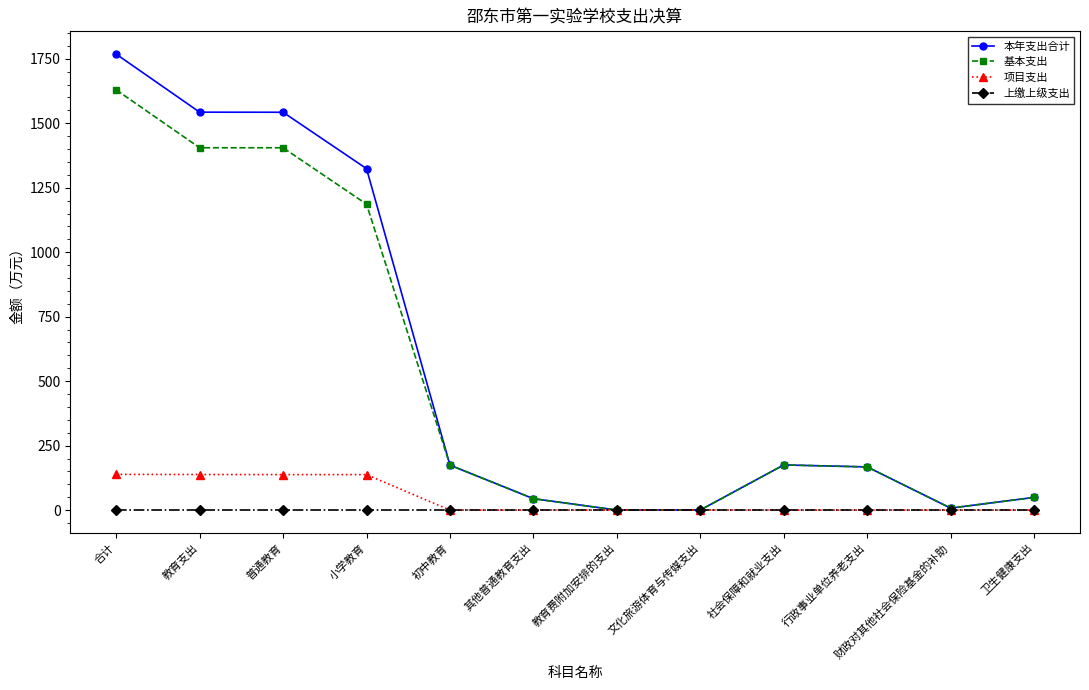

What is the label of the 7th point from the right?

其他普通教育支出